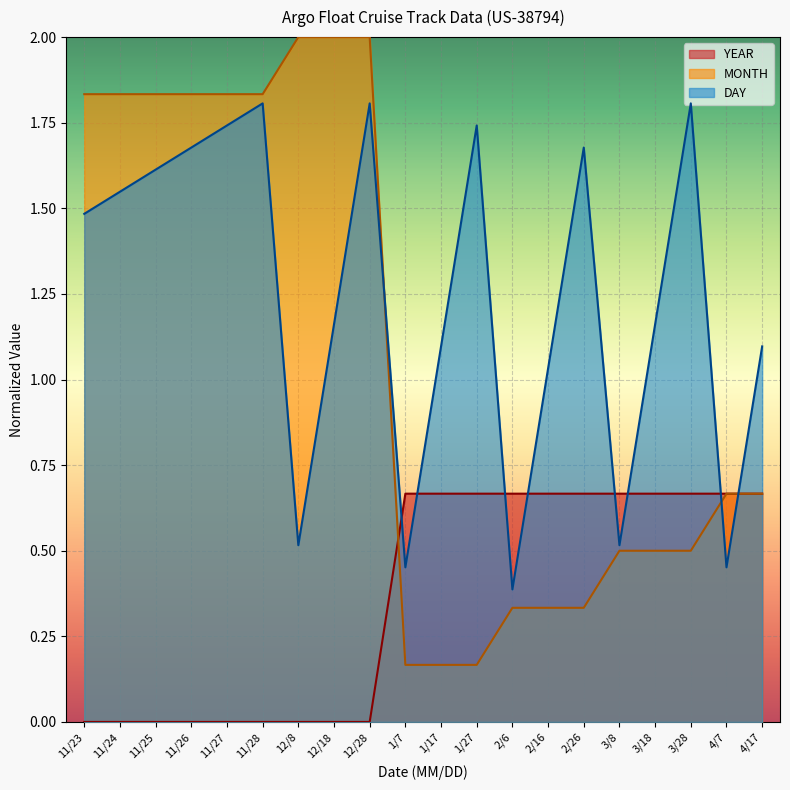

What position from the right is 1/7?

11